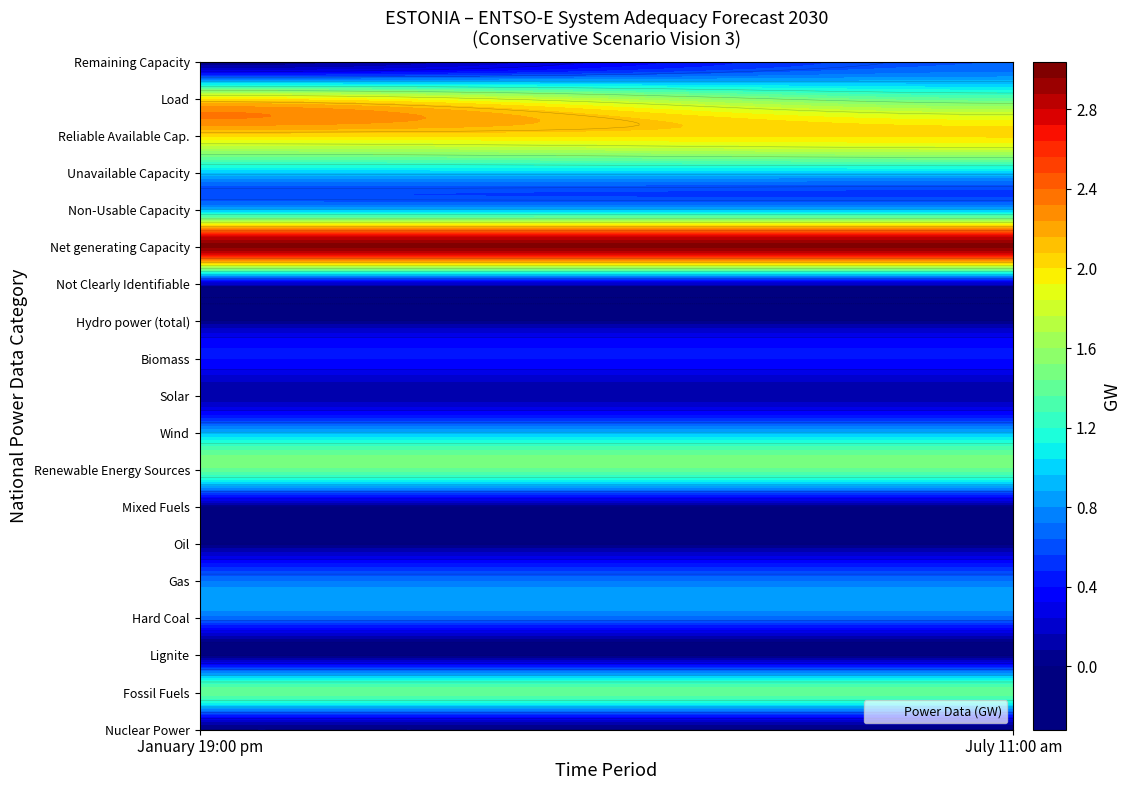

Between 1 and 0, which is larger?

1